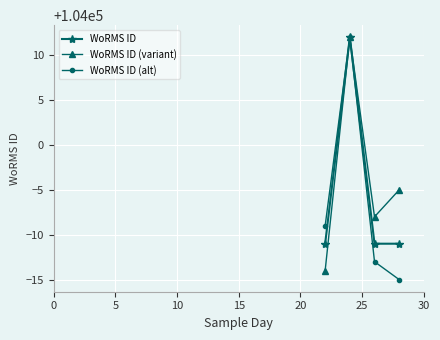

What is the value of the WoRMS ID (alt) point at the 1st from the left?

103991